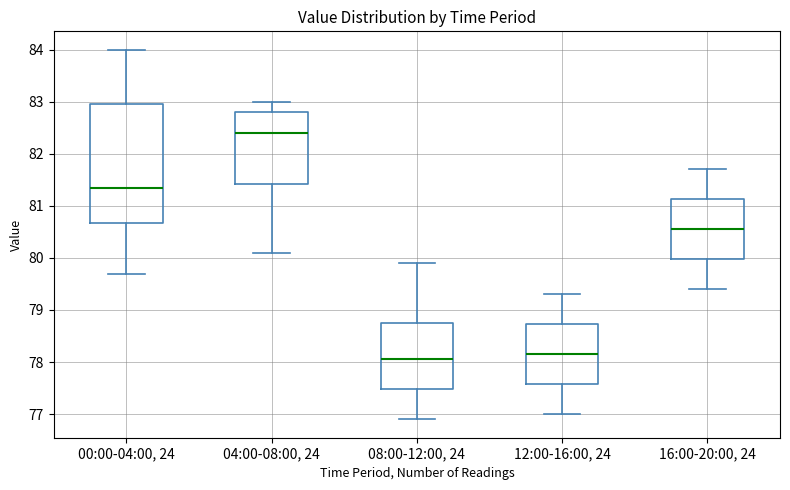

Which box has the highest median line?

04:00-08:00, 24